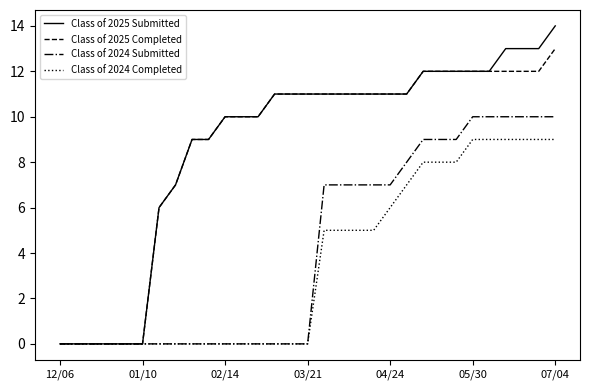

List the series in order of their peak value, highest first.

Class of 2025 Submitted, Class of 2025 Completed, Class of 2024 Submitted, Class of 2024 Completed